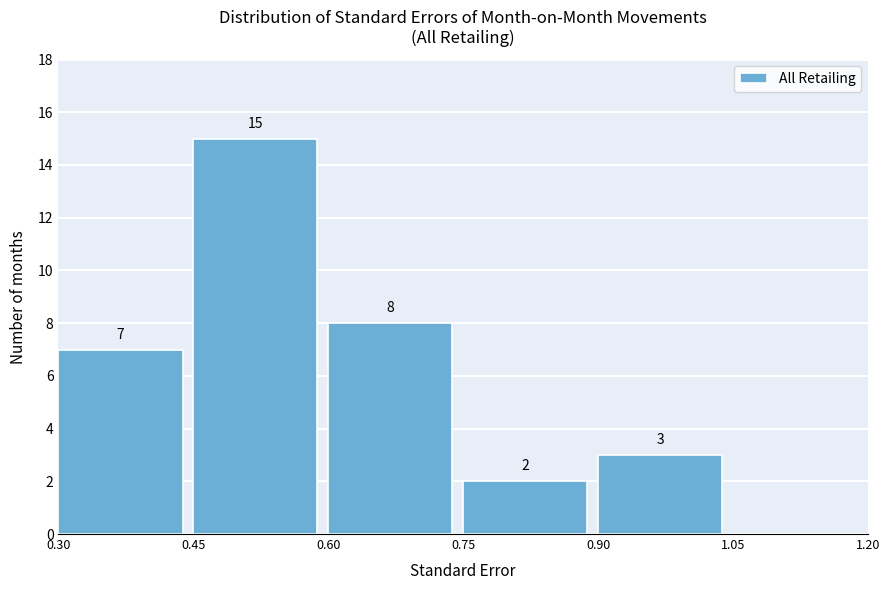

Which range on the x-axis has the tallest bar?

0.45 to 0.60